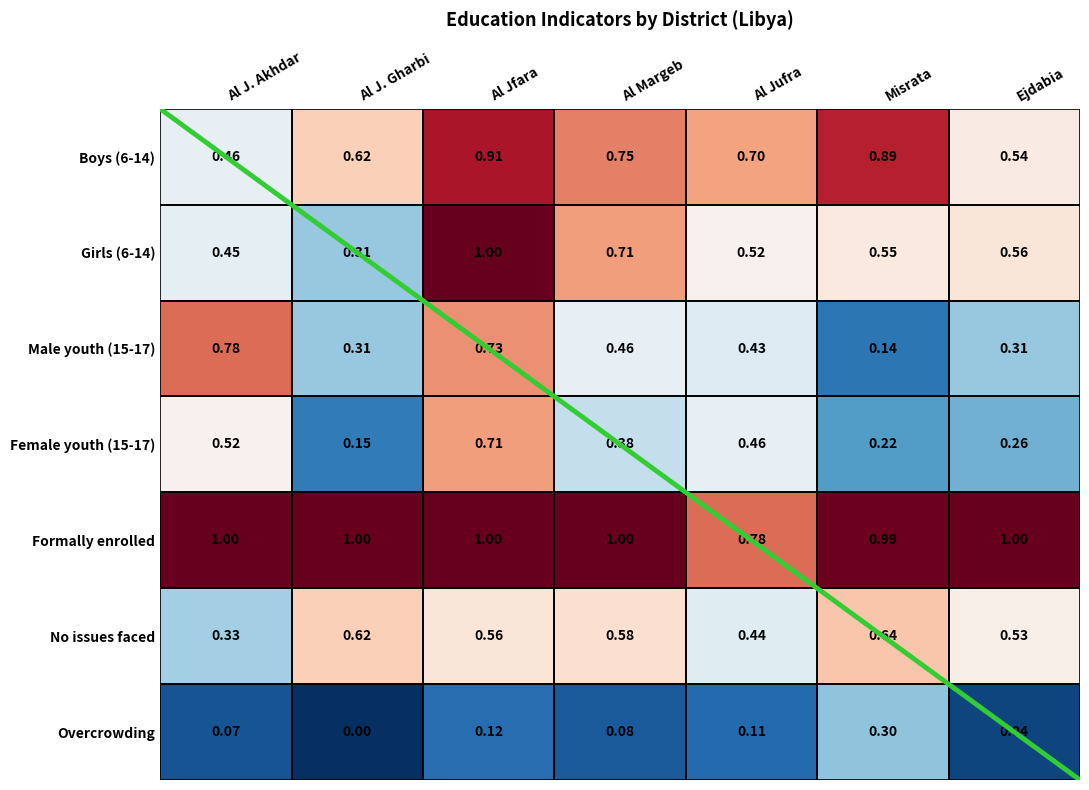

Which label corresponds to the smallest value in the chart?

Al J. Gharbi